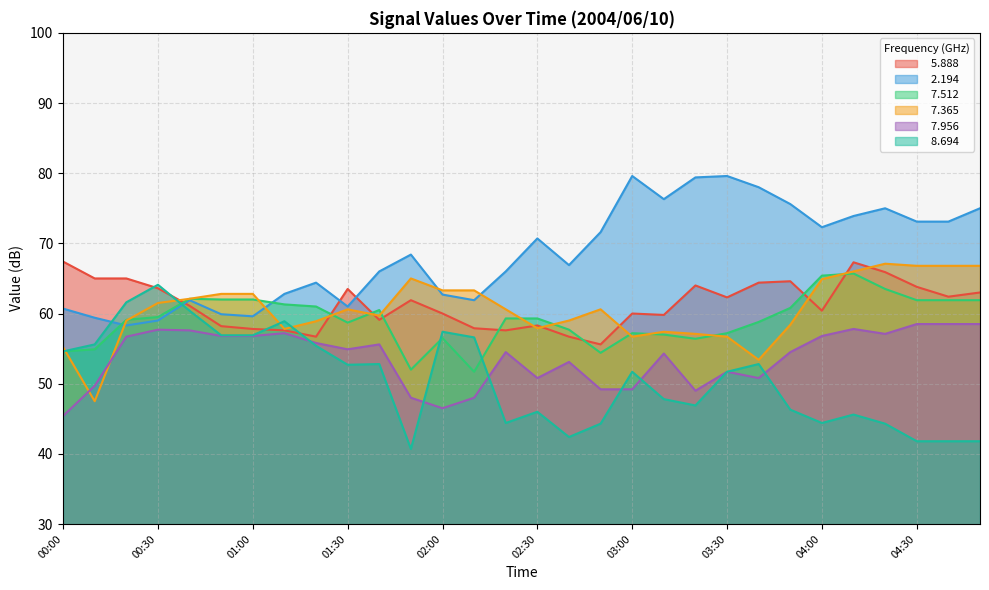

What is the label of the 19th point from the right?

01:50